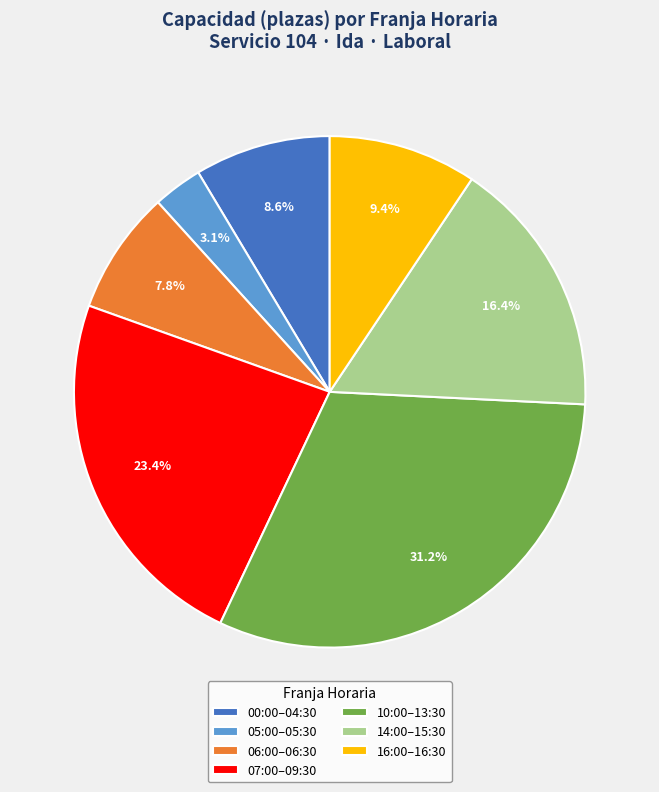

Is there any slice that represents more than half of the pie?

No